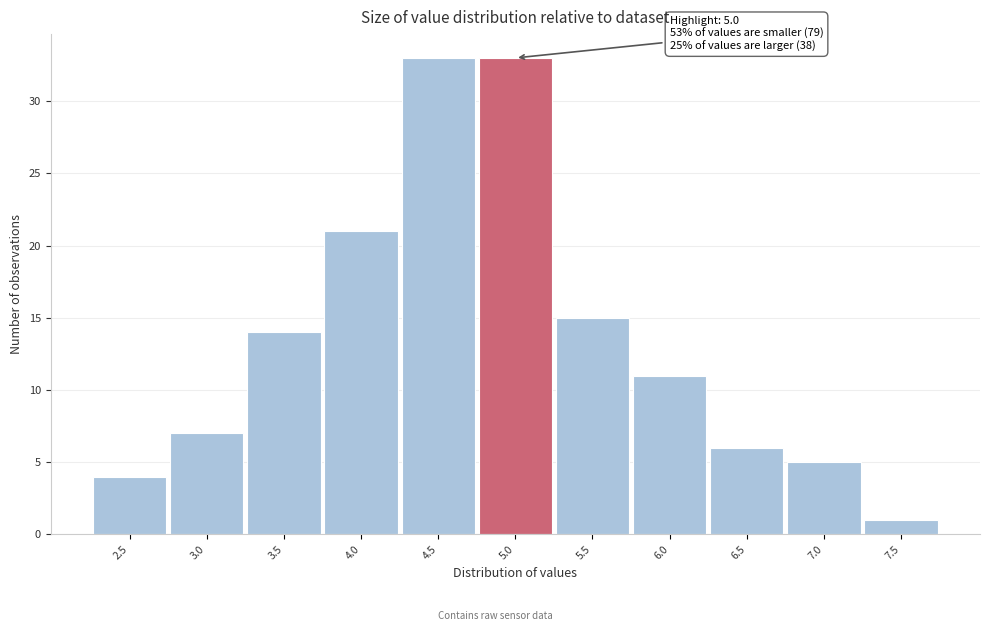

Reading left to right, what are all the values shown in this chart?

2.5=4	3.0=7	3.5=14	4.0=21	4.5=33	5.0=33	5.5=15	6.0=11	6.5=6	7.0=5	7.5=1